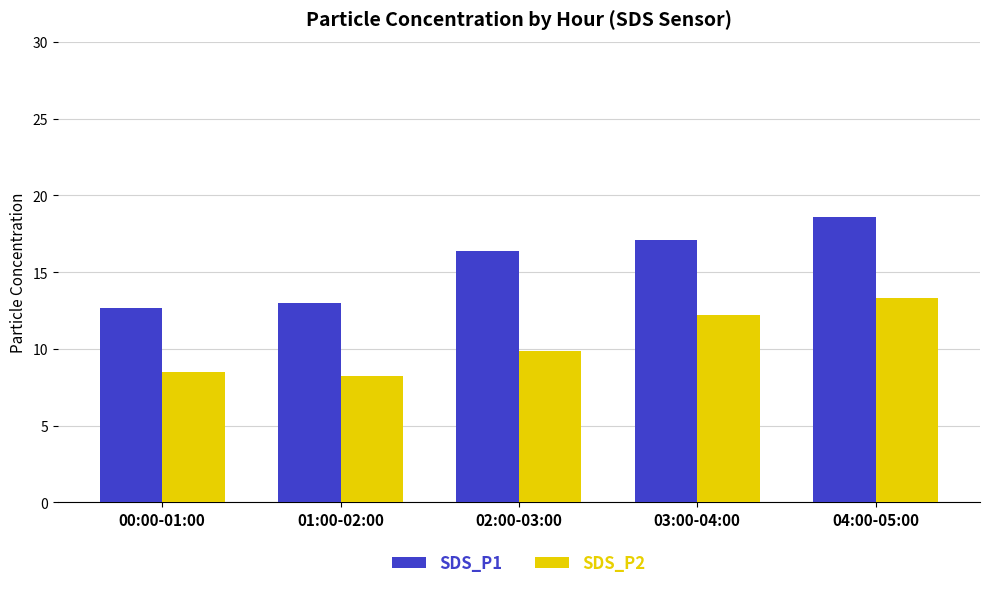

What is the label of the 2nd bar from the right?

03:00-04:00